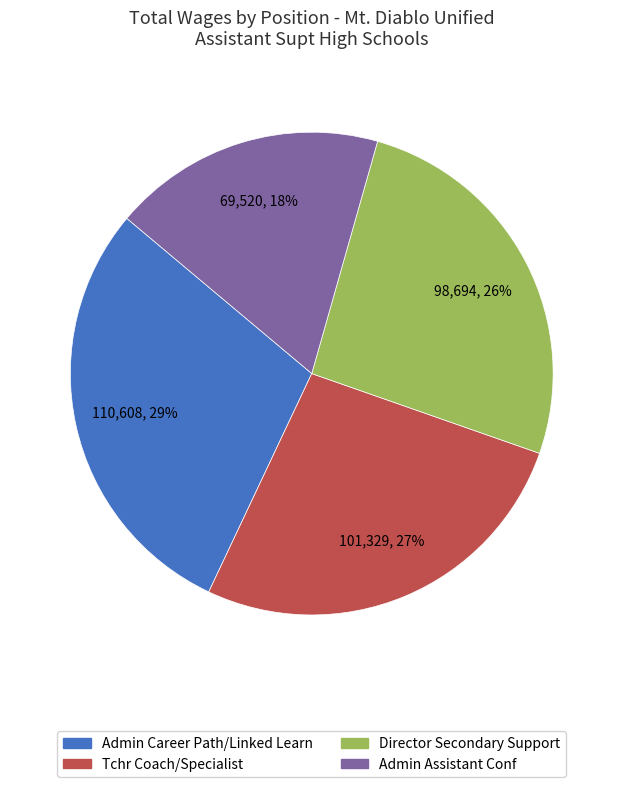

True or false: Director Secondary Support accounts for 26% of the total.

True